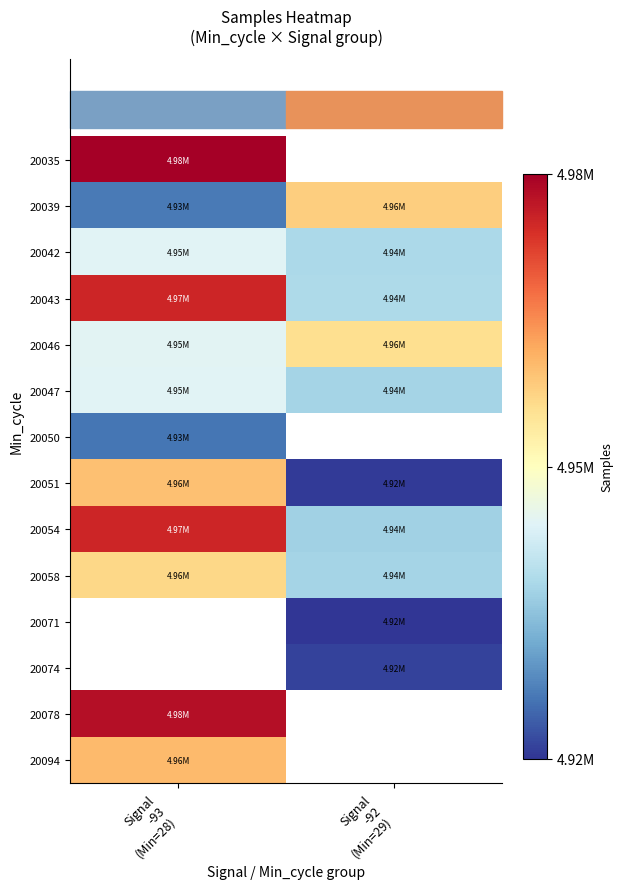

How many 20054 values are between 4939413 and 4974951?

2